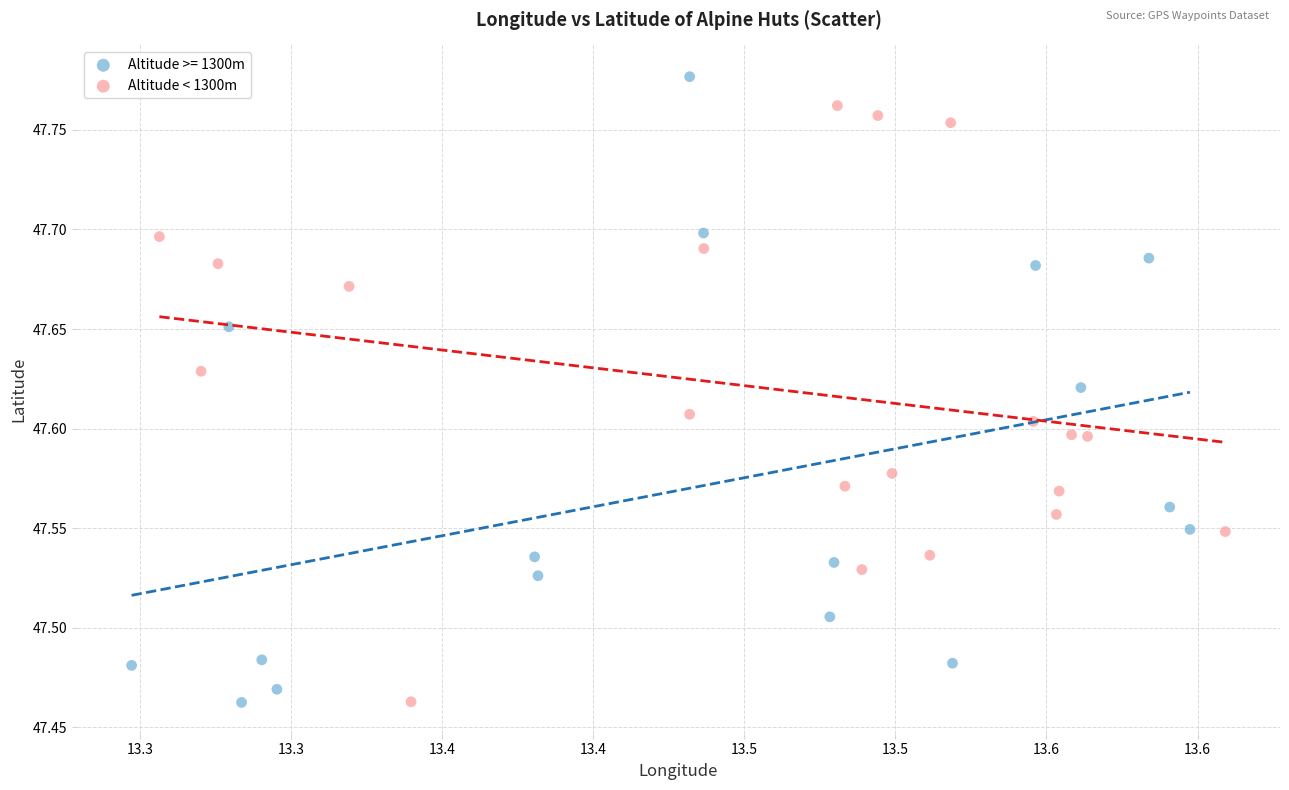

Which series reaches the maximum Y coordinate?

Altitude >= 1300m